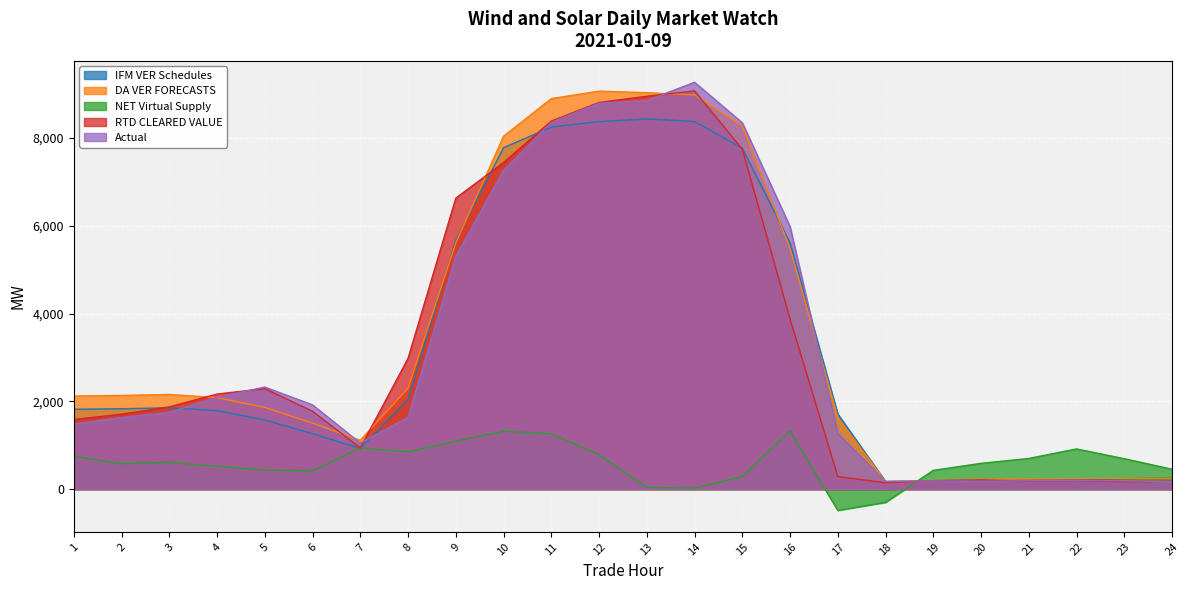

True or false: NET Virtual Supply has a value of 578.6 at 2.

True